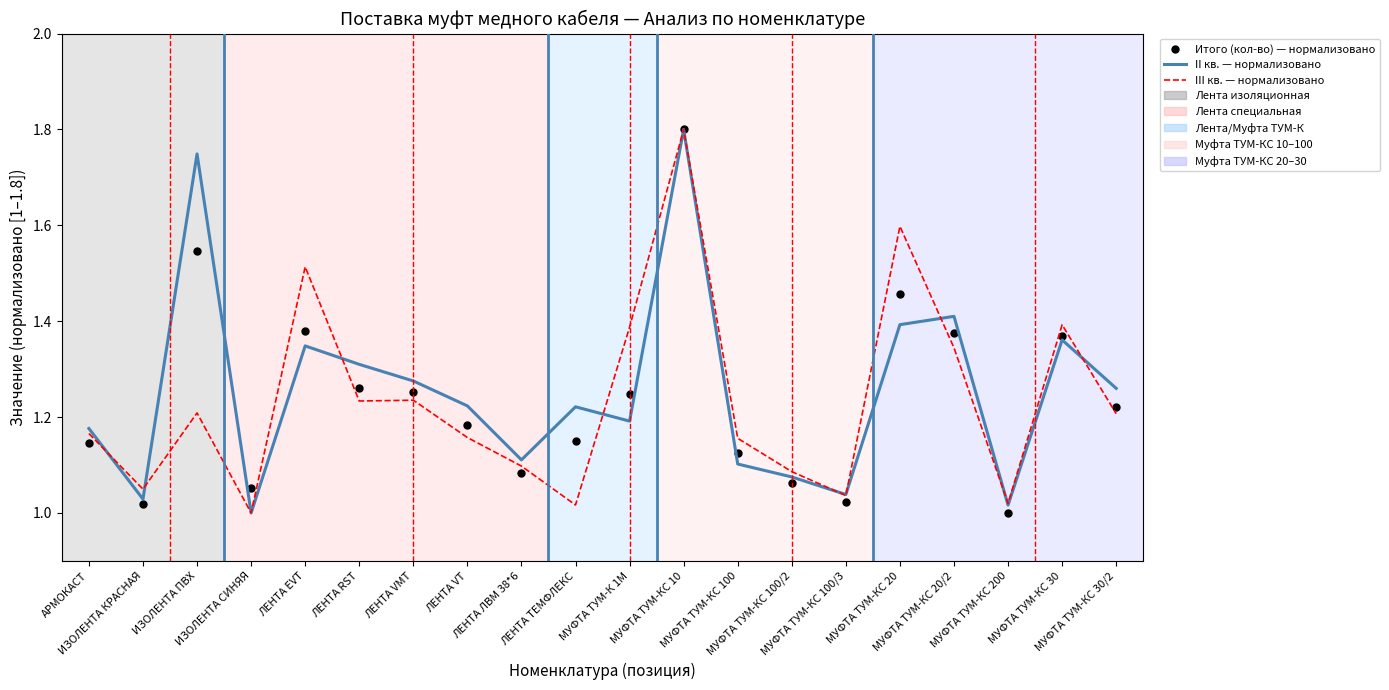

Which series has the largest total across all categories?

II кв. — нормализовано